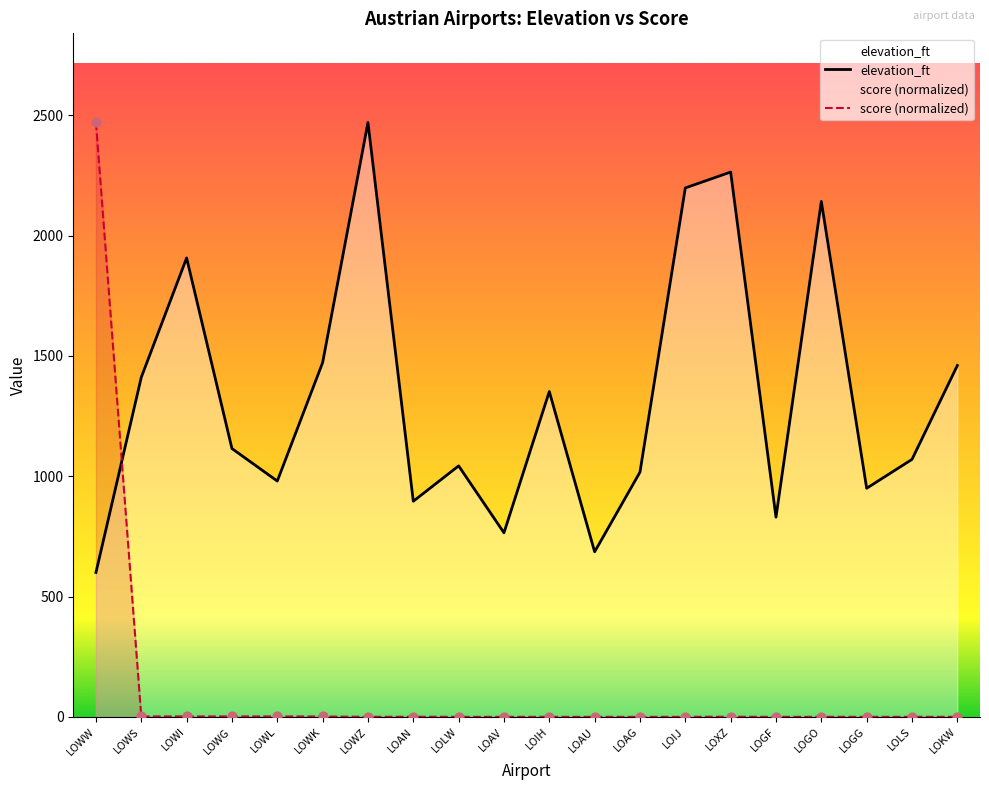

Which series contains the lowest Y value?

score (normalized)